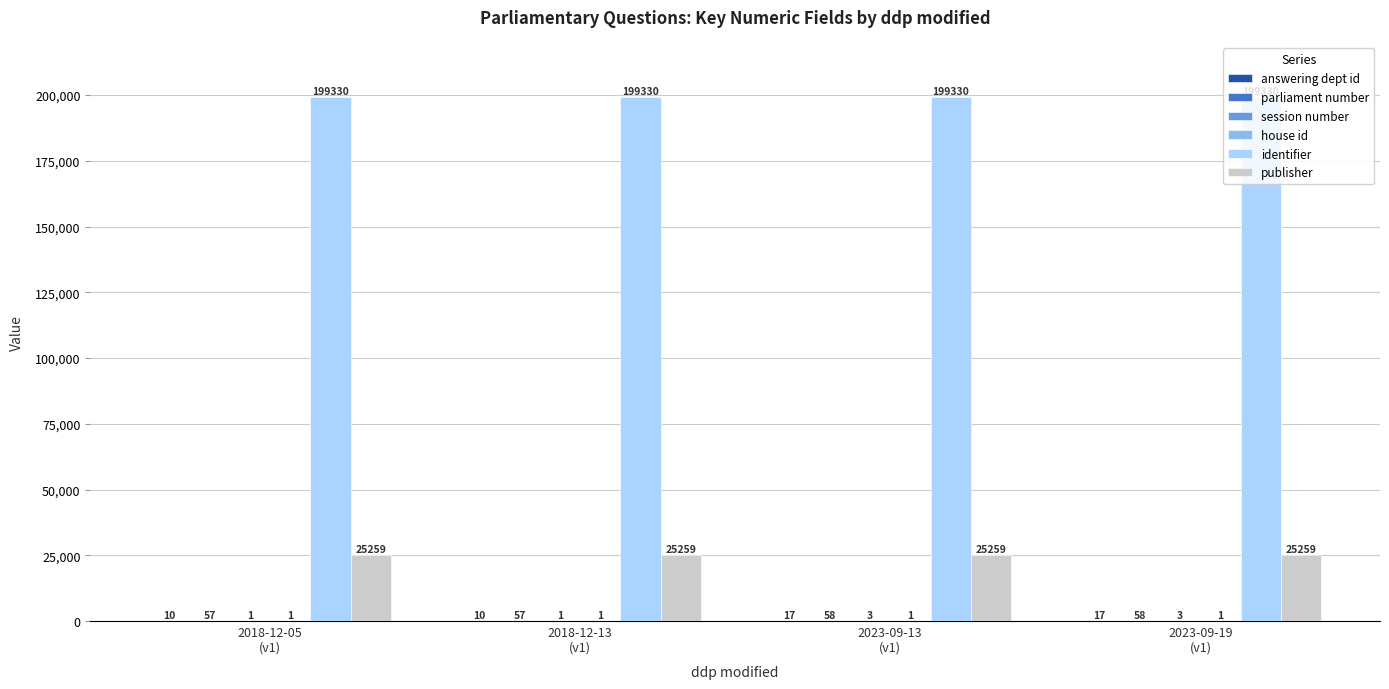

Which series has the largest total across all categories?

identifier